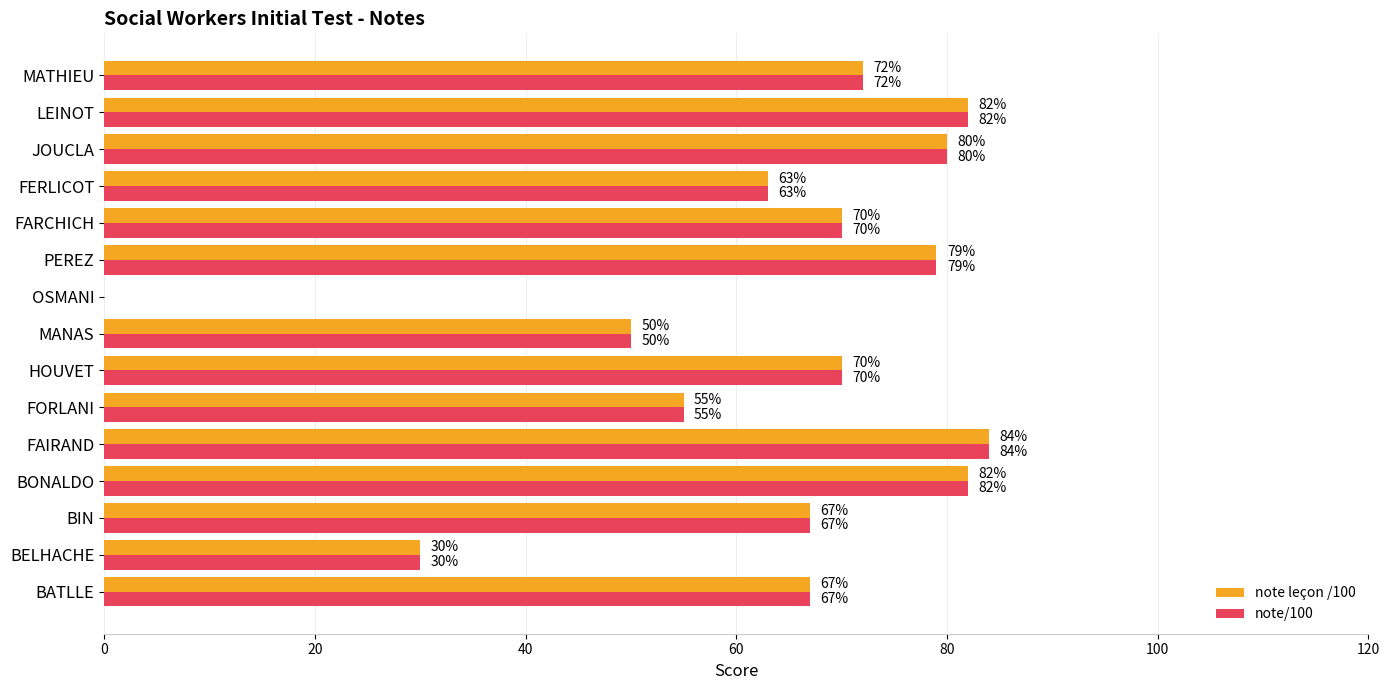

Count the number of categories in the chart.

15